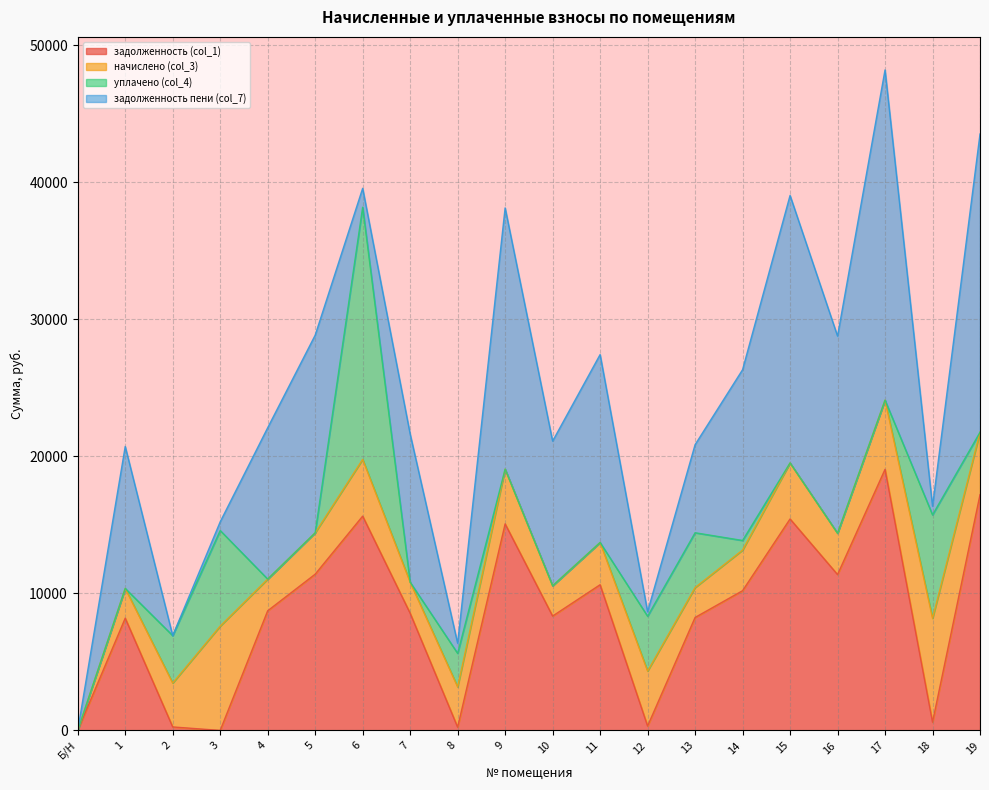

At which category is the sum across all series the highest?

17